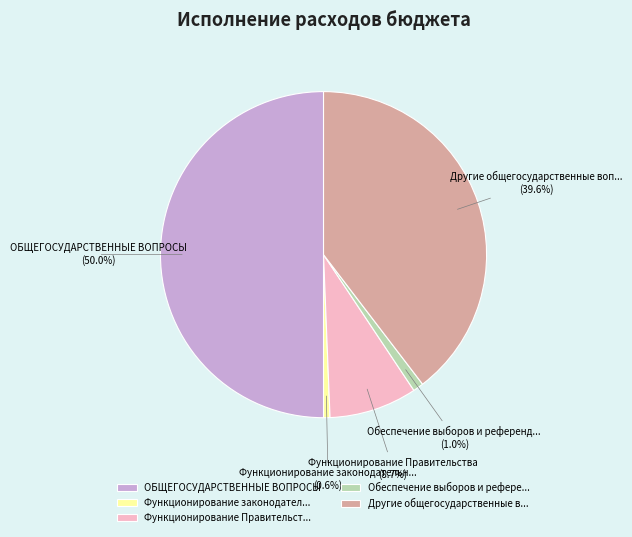

Approximately how many times larger is the value at ОБЩЕГОСУДАРСТВЕННЫЕ ВОПРОСЫ compared to Другие общегосударственные в...?

1.3